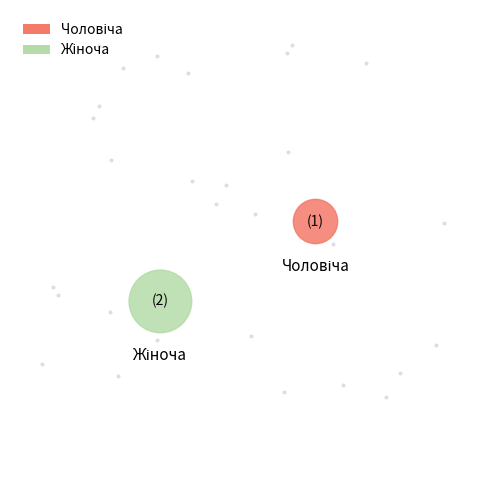

How many segments does this pie chart have?

2